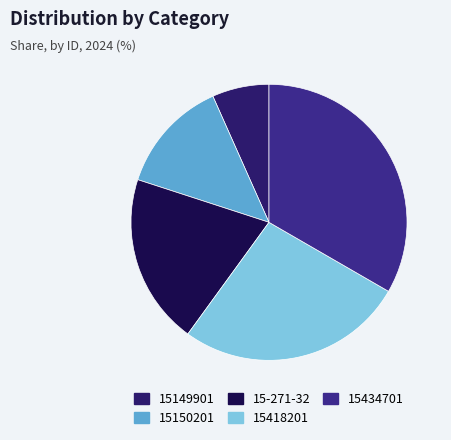

Which category has the smallest portion of the pie?

15149901